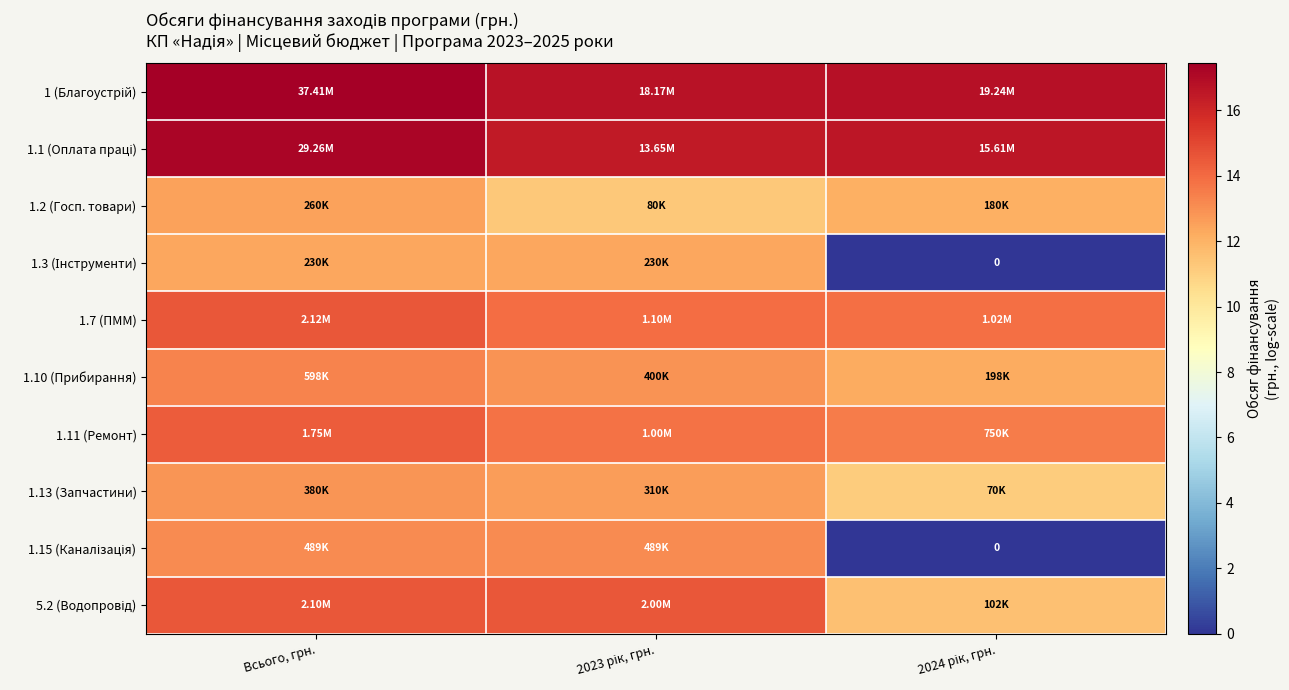

At which category does the chart reach its minimum across all series?

2024 рік, грн.